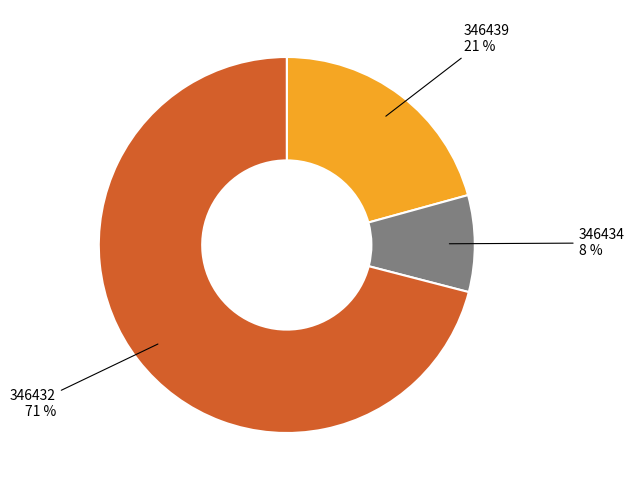

Does any single category account for the majority?

Yes